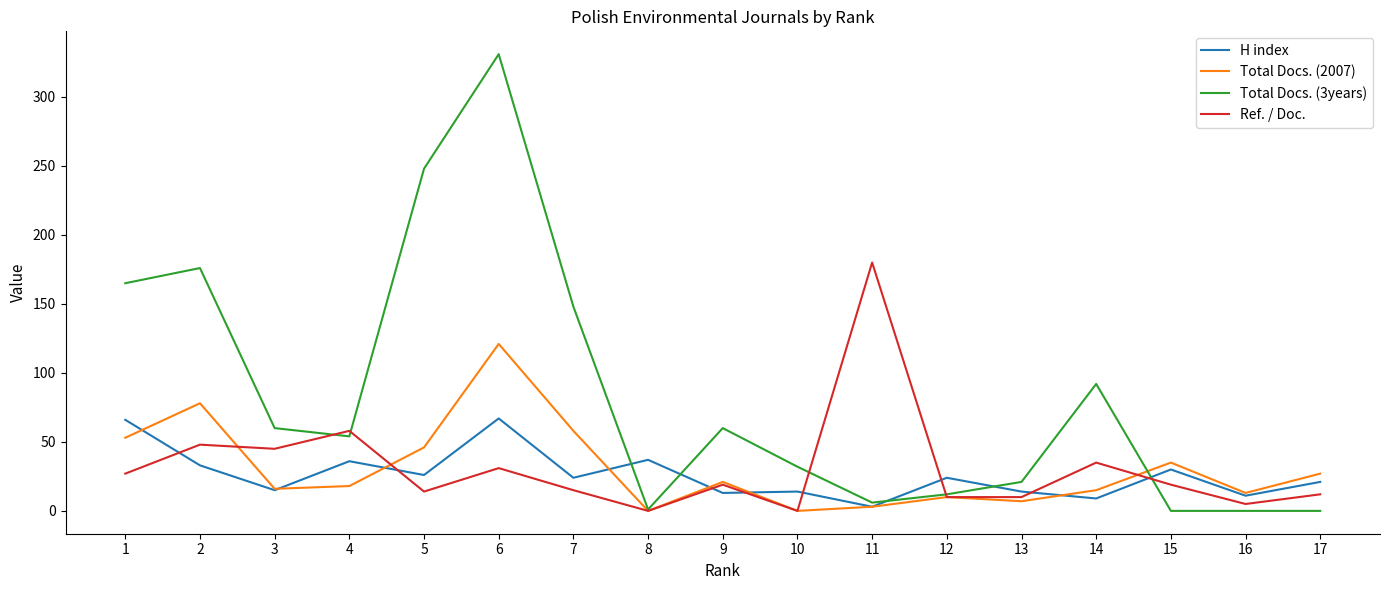

True or false: Total Docs. (3years) has a value of 182 at 16.

False